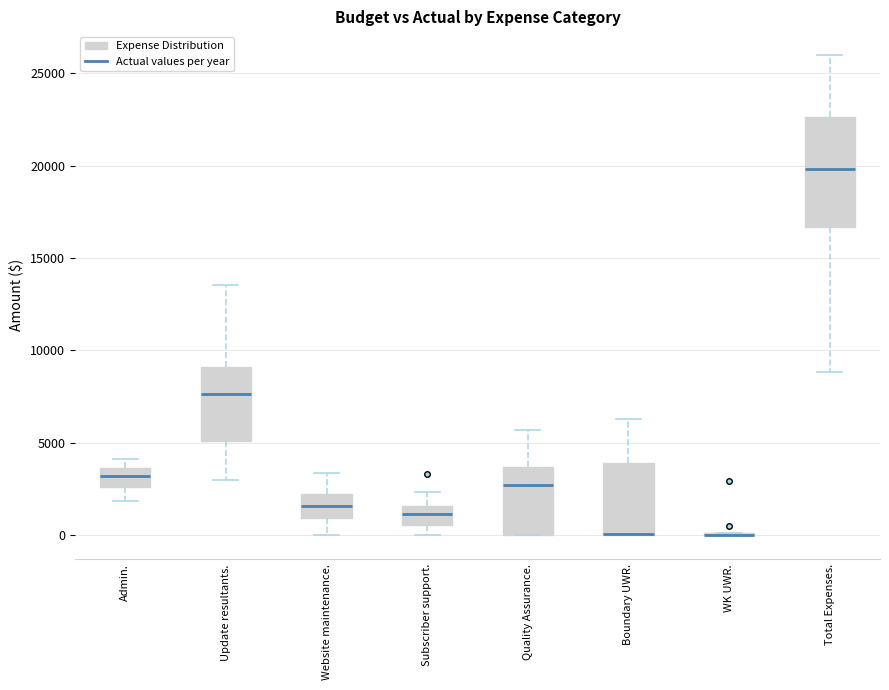

Reading left to right, transcribe this box plot: for each box, give where its median line is, the range the box spans, and where its two whiskers end, as read against the y-axis. The values are not printed on the chart, so give them approximately, as read against the axis.

Admin.: median 3000, box 2500 to 3500, whiskers 2000 to 4000
Update resultants.: median 7500, box 5000 to 9000, whiskers 3000 to 13500
Website maintenance.: median 1500, box 1000 to 2000, whiskers 0 to 3500
Subscriber support.: median 1000, box 500 to 1500, whiskers 0 to 2500
Quality Assurance.: median 2500, box 0 to 3500, whiskers 0 to 5500
Boundary UWR.: median 0 (drawn on the box's lower edge), box 0 to 4000, whiskers 0 to 6500
WK UWR.: box collapsed to a line at 0, whiskers 0 to 0
Total Expenses.: median 20000, box 16500 to 22500, whiskers 9000 to 26000